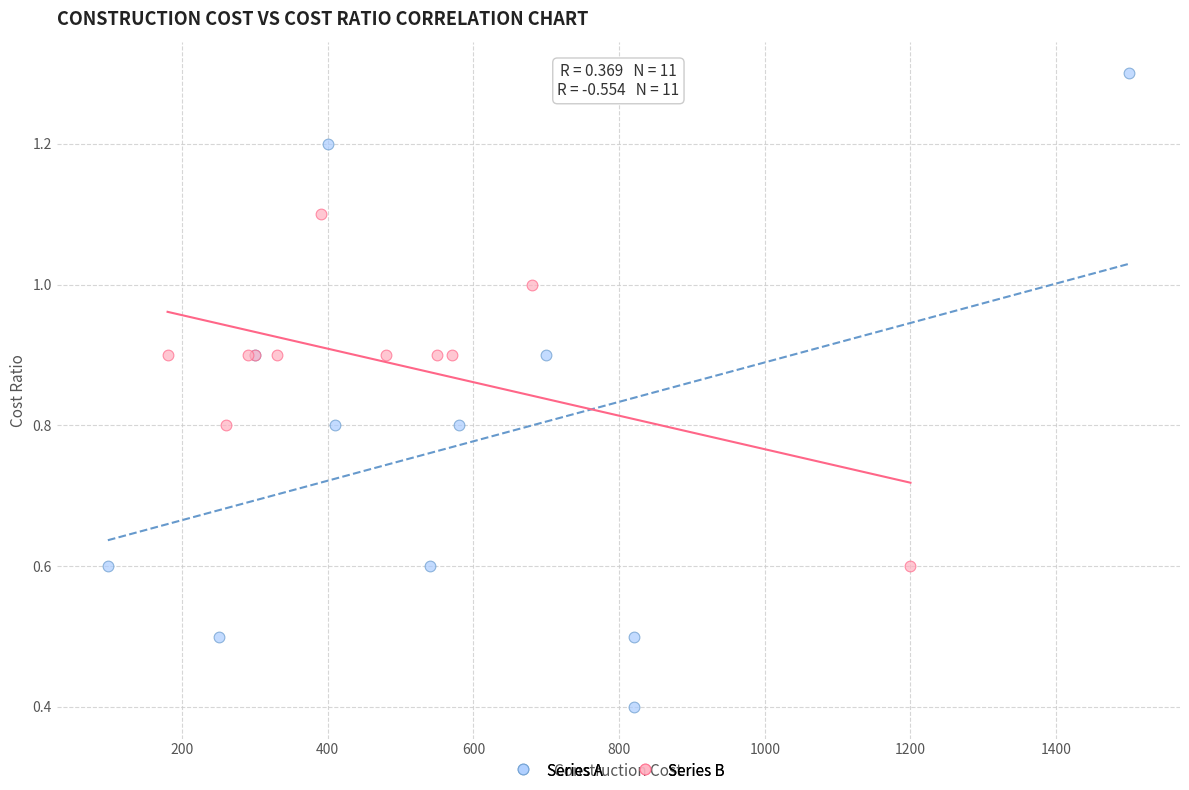

Which series contains the lowest Y value?

Series A